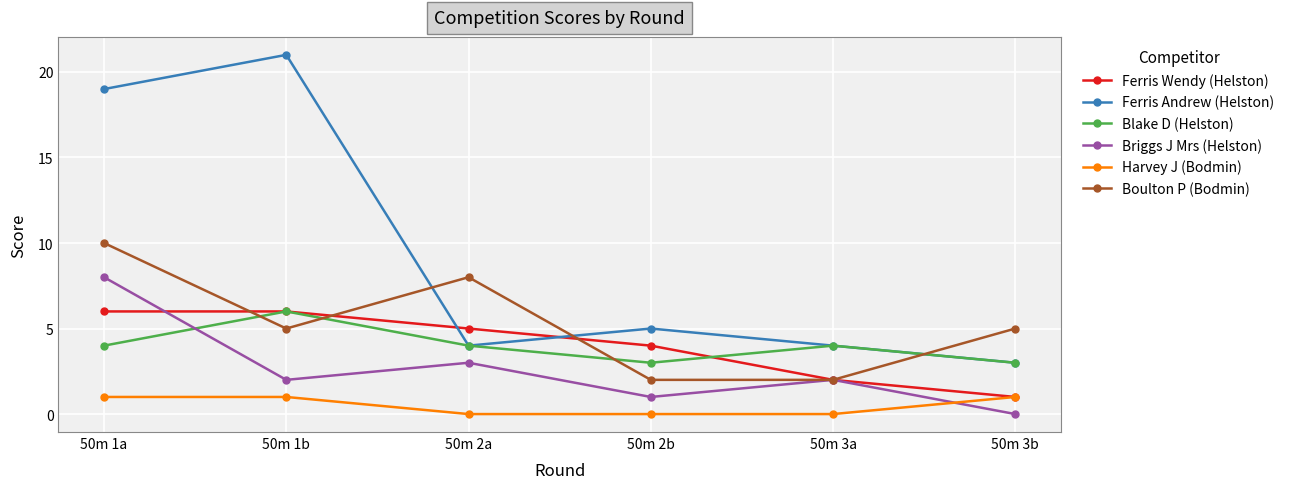

How many series are shown in this chart?

6